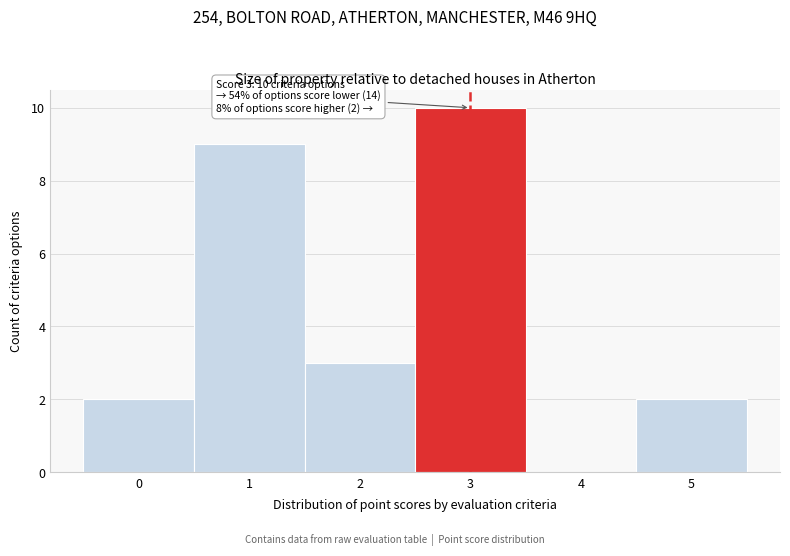

Reading left to right, list all the values displayed in this chart.

0=2	1=9	2=3	3=10	4=0	5=2